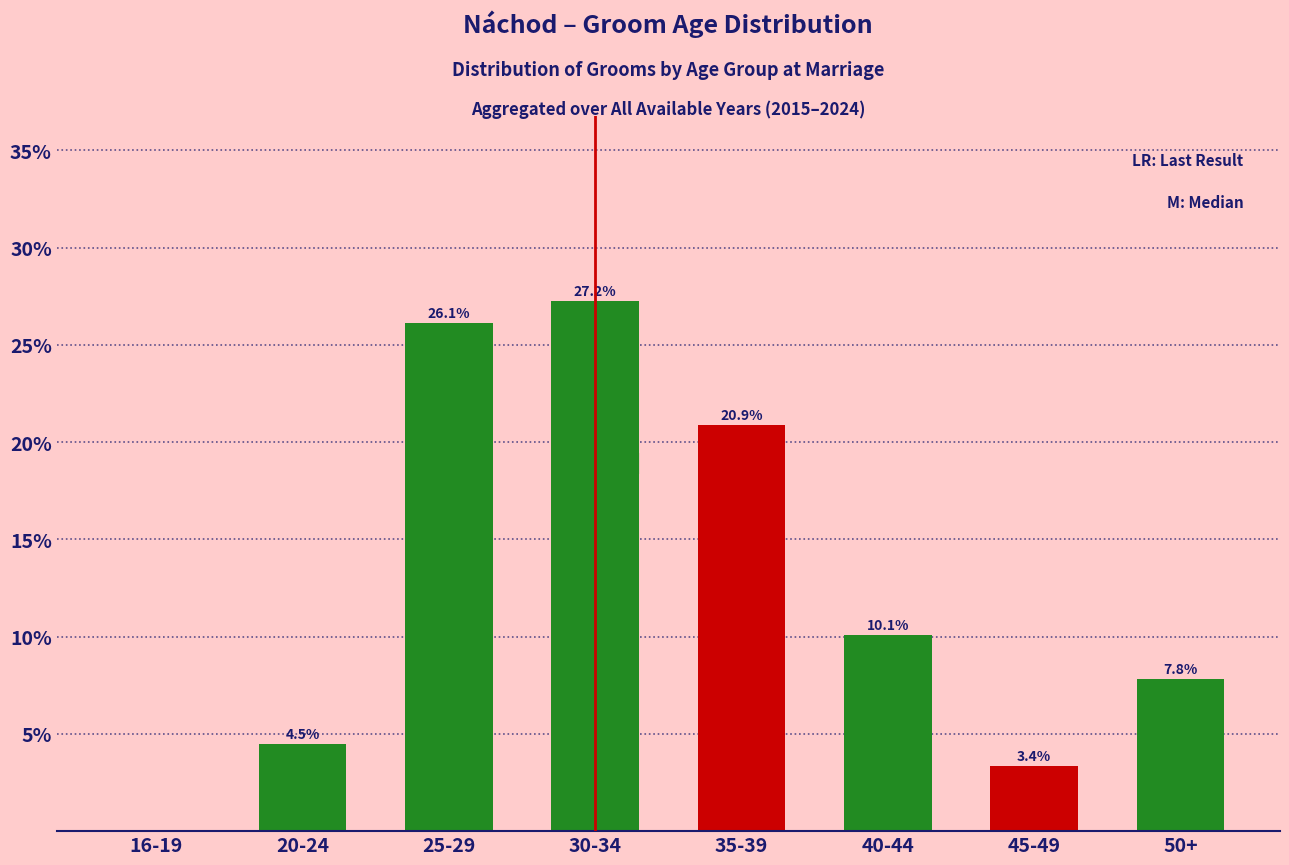

Reading right to left, list all the values displayed in this chart.

50+=7.8	45-49=3.4	40-44=10.1	35-39=20.9	30-34=27.2	25-29=26.1	20-24=4.5	16-19=0.0